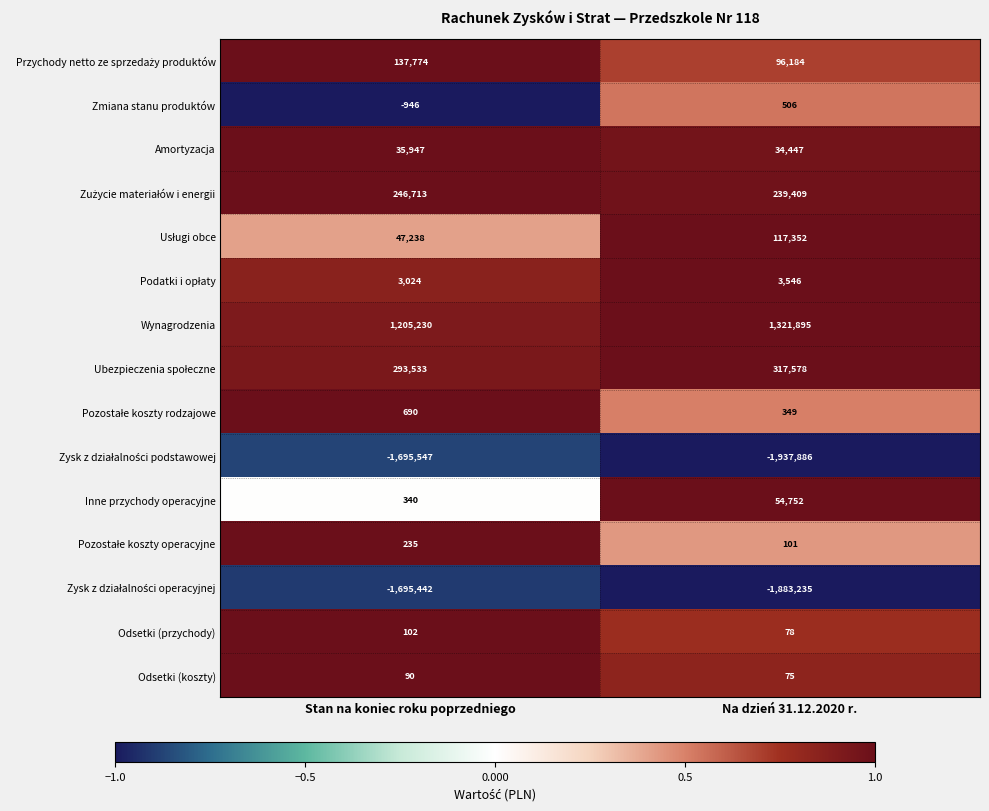

At which category is the sum across all series the highest?

Stan na koniec roku poprzedniego